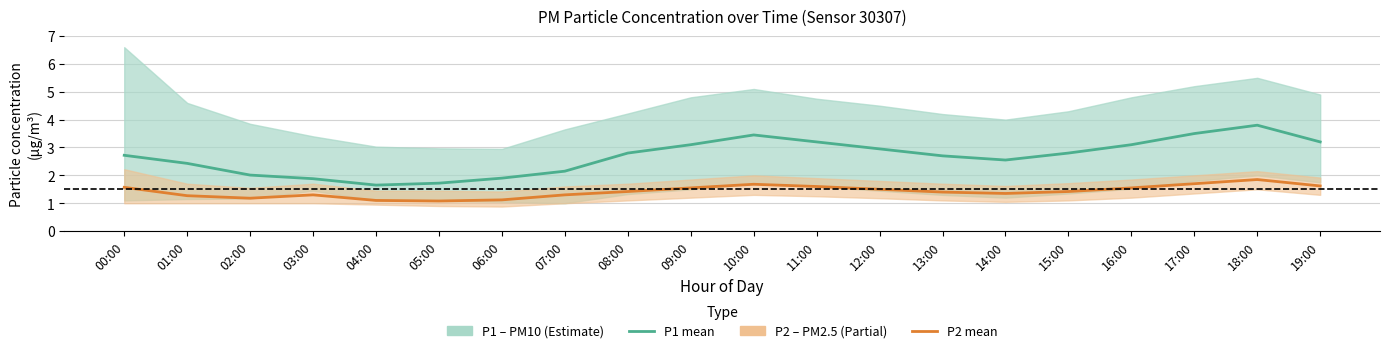

Between 09:00 and 16:00, which series saw the biggest shift?

P1 (PM10)